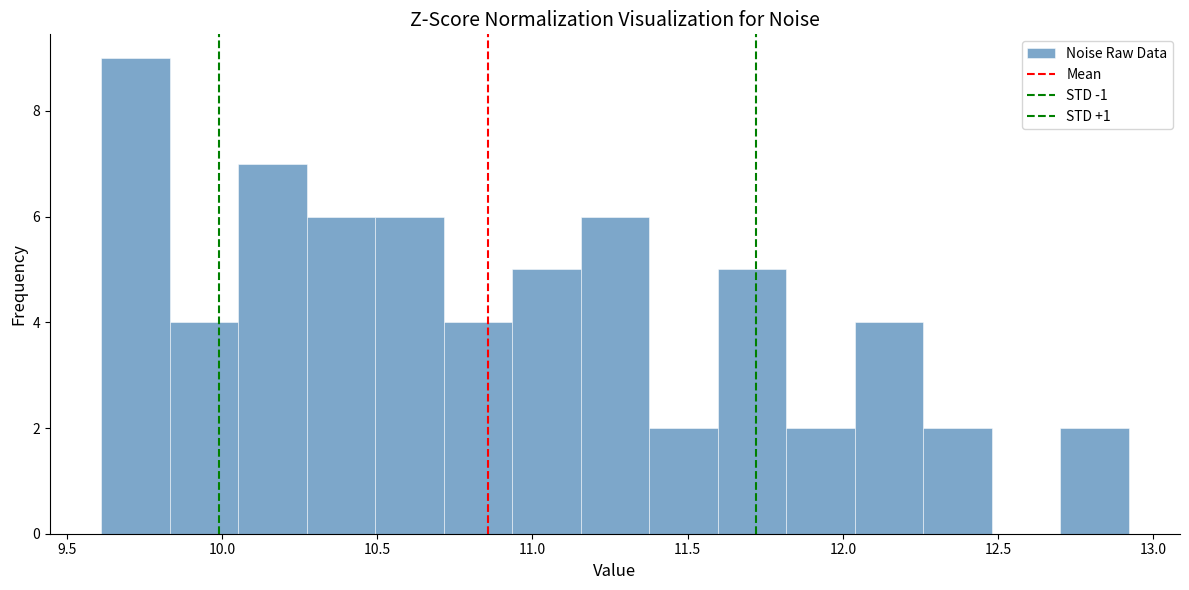

How tall is the bar that spans 11.40 to 11.60 on the x-axis? Neither the bar edges nor the heights are printed on the chart, so give them approximately, as read against the axes.

2